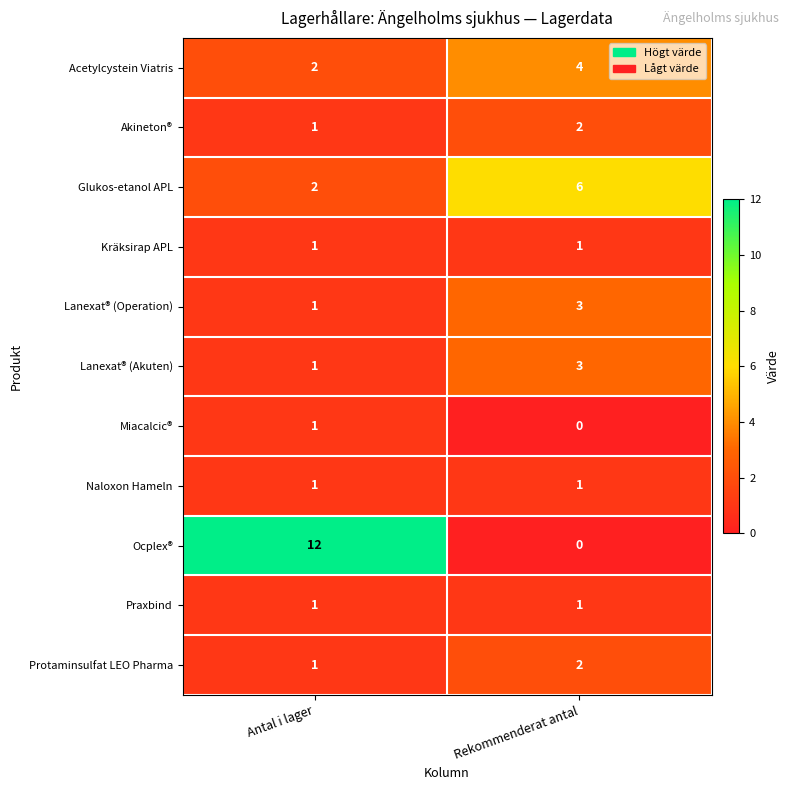

What is the sum of all Protaminsulfat LEO Pharma values?

3